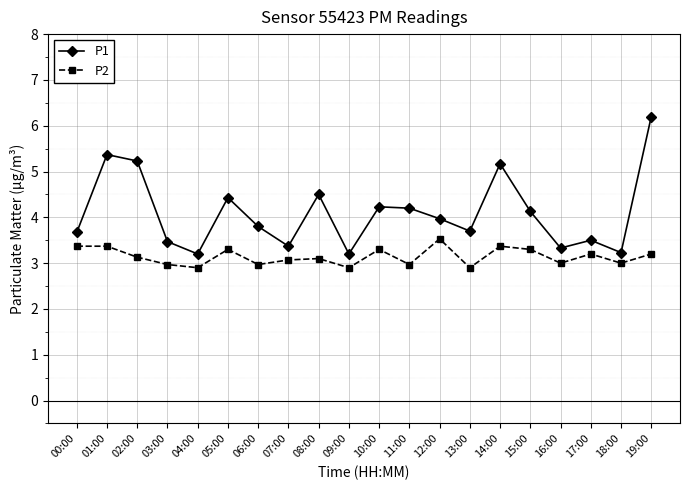

The P2 series shows 1.0 at 03:00. True or false?

False